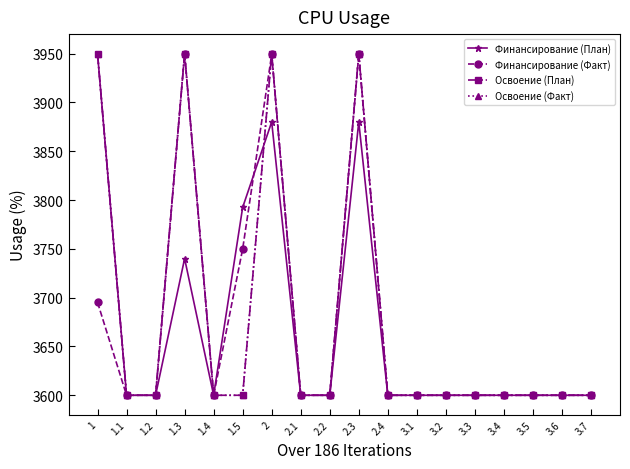

At which category is the sum across all series the highest?

2